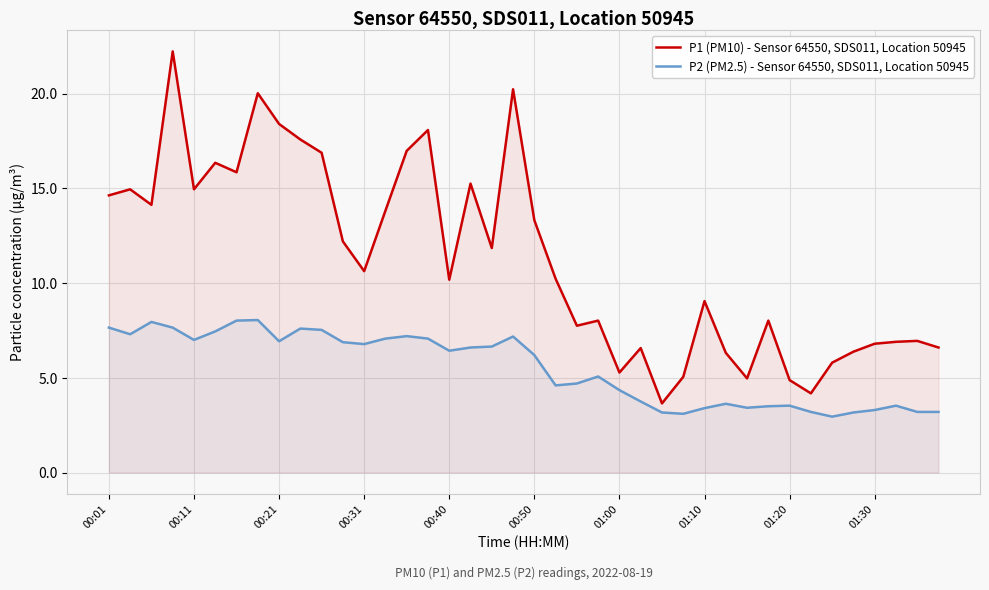

How many interior local valleys does the P2 (PM2.5) - Sensor 64550, SDS011, Location 50945 series have?

9